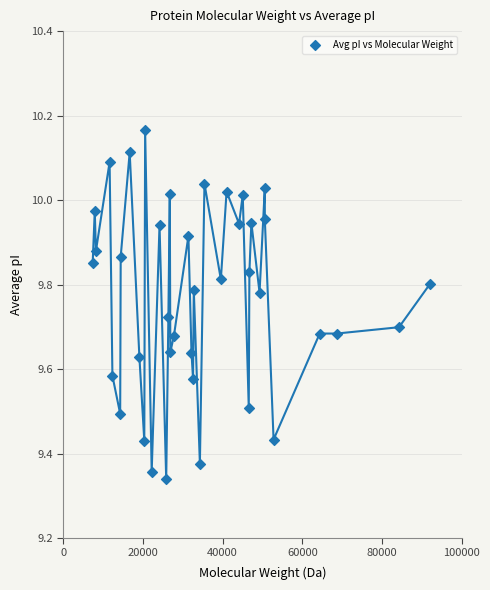

What is the range of Y values (max minus min)?

0.8